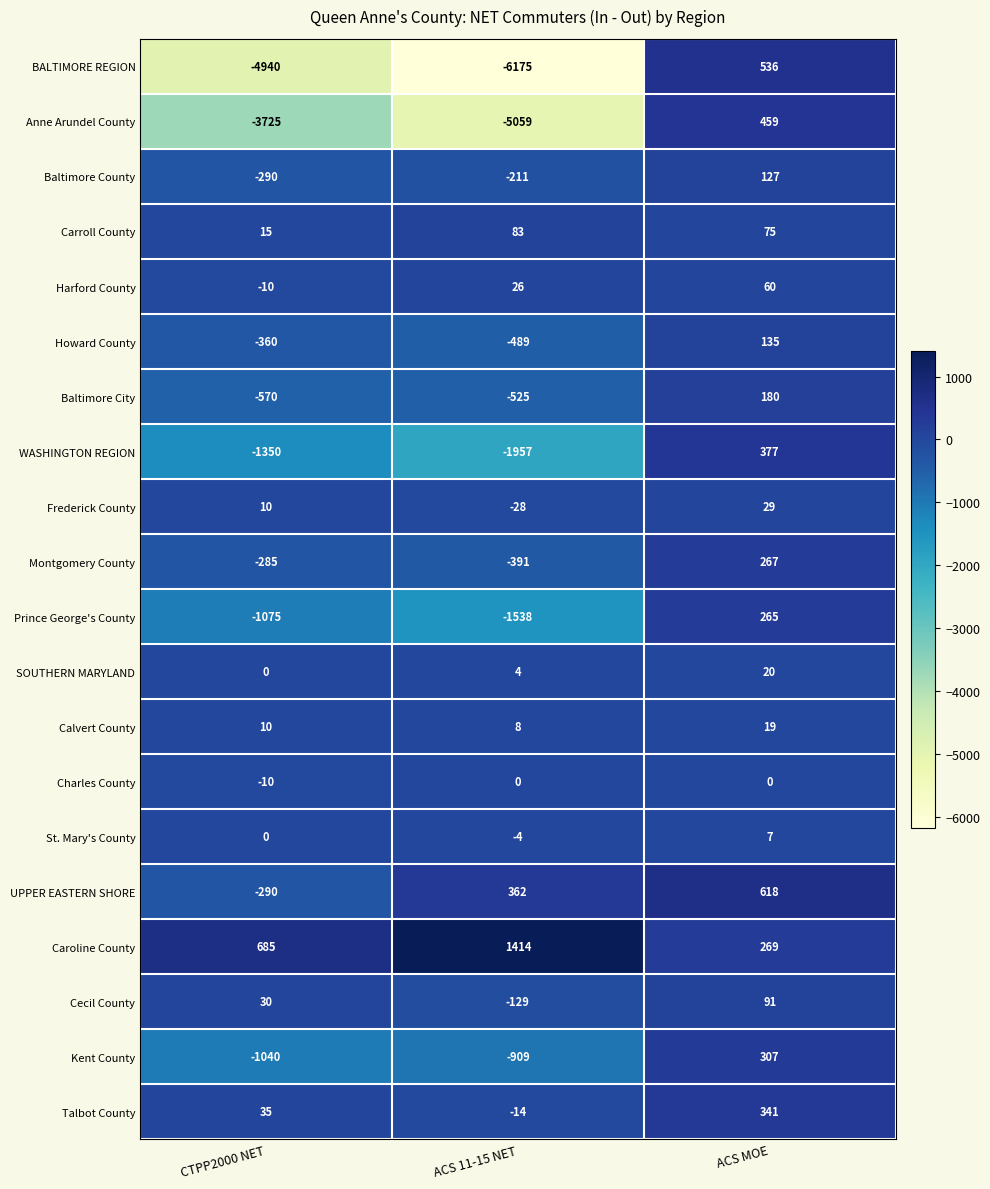

What value does the Charles County series have at CTPP2000 NET?

-10